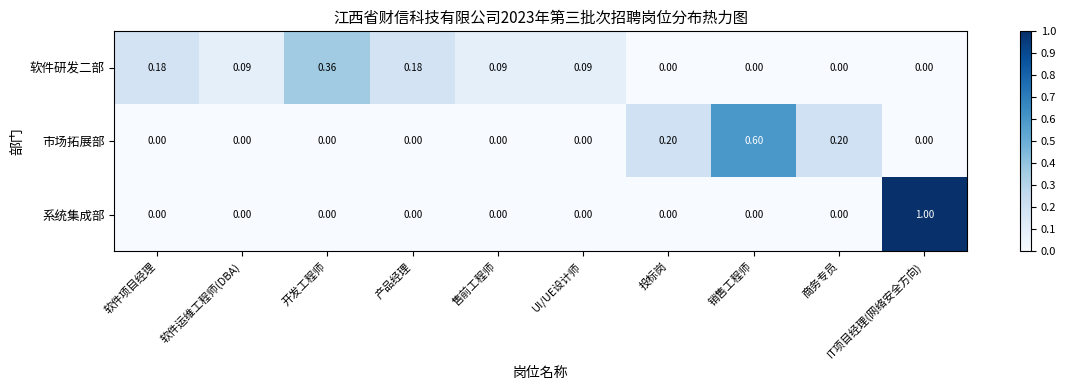

Rank the series by their maximum value, from lowest to highest.

软件研发二部, 市场拓展部, 系统集成部